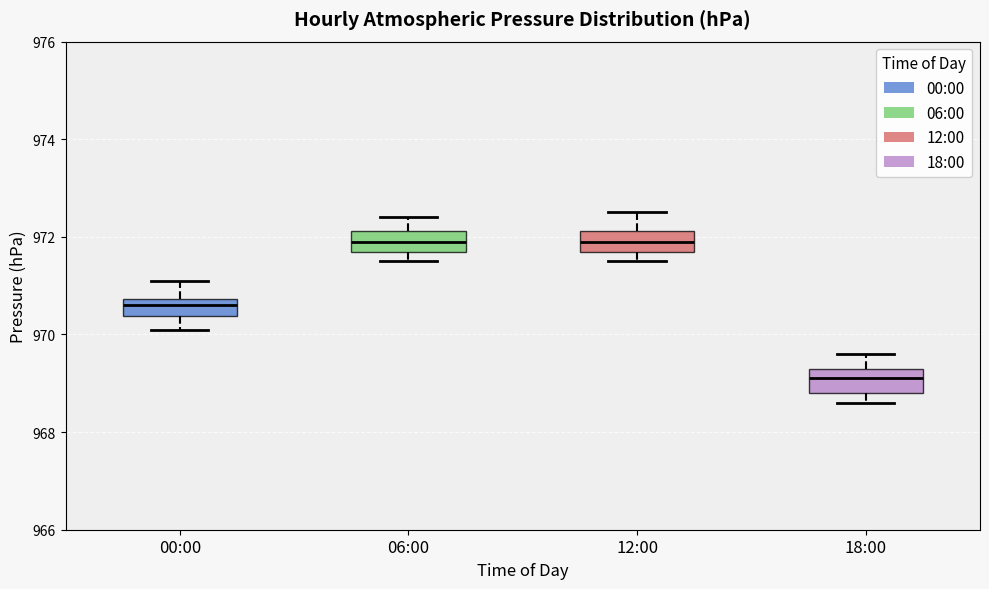

Where is the lower edge of the box for 12:00 on the y-axis? The values are not printed on the chart, so give them approximately, as read against the axis.

971.8